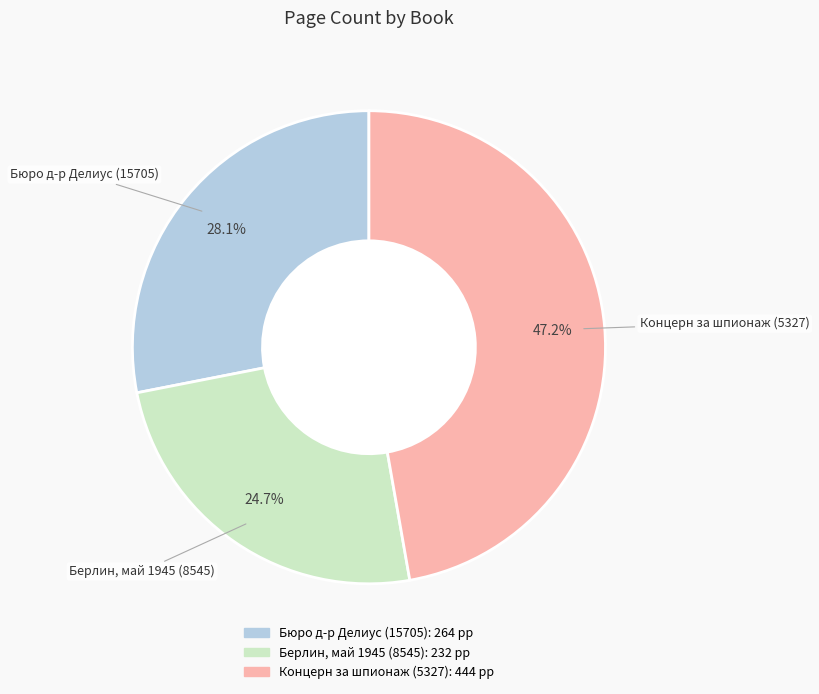

True or false: Берлин, май 1945 (8545) accounts for 25% of the total.

True